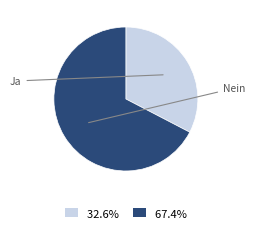

Is there any slice that represents more than half of the pie?

Yes